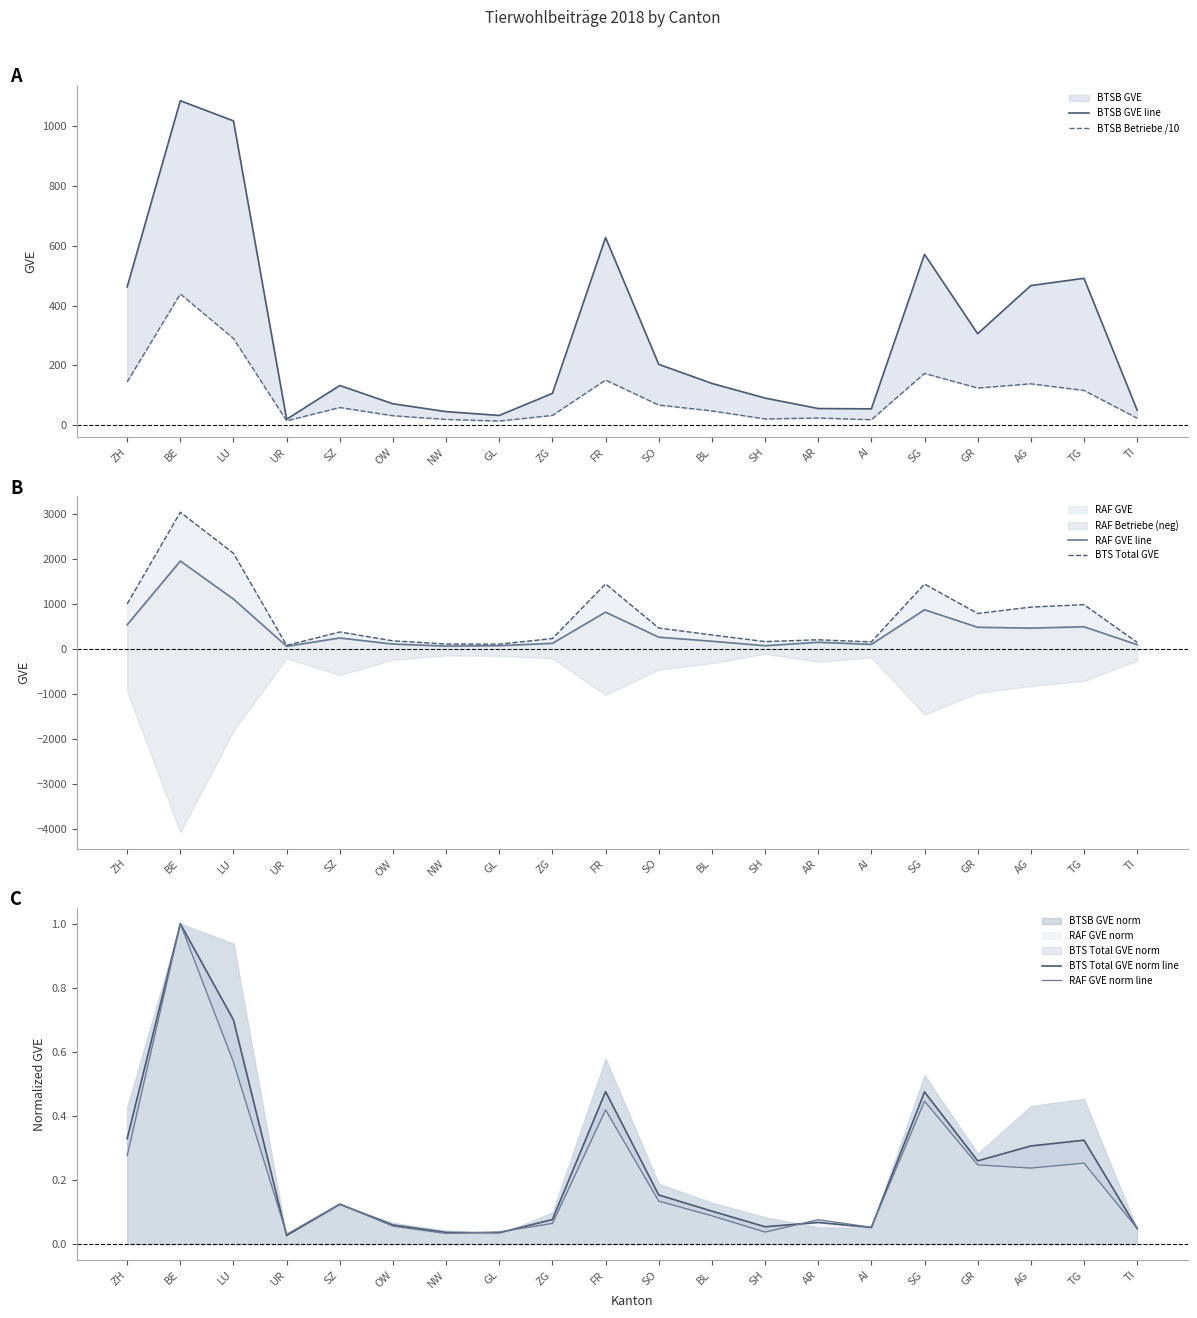

Read the RAF GVE norm line value at AG.

0.2